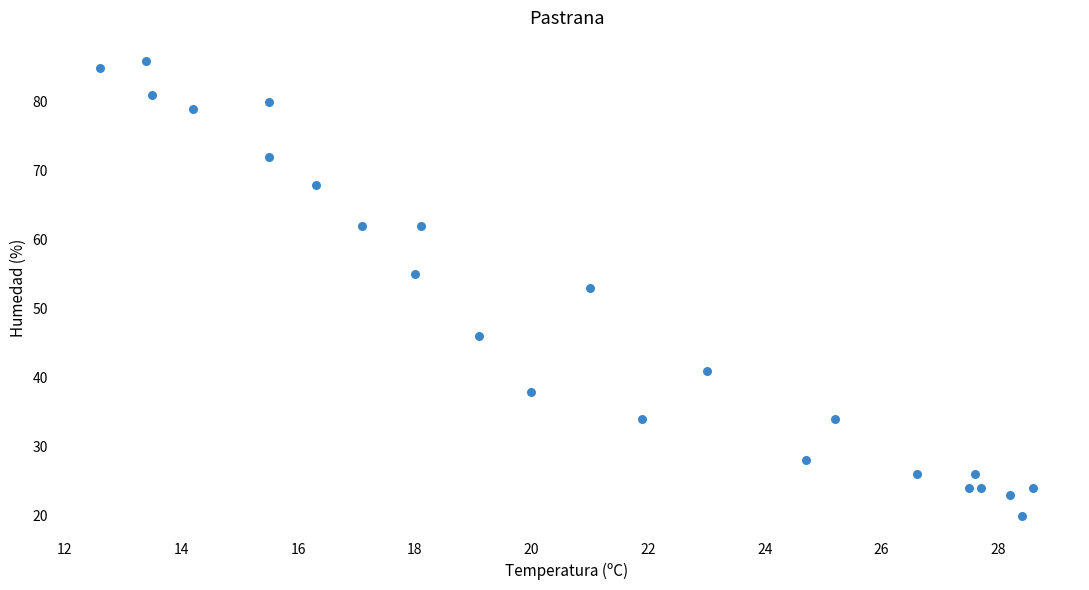

What is the range of Y values (max minus min)?

66